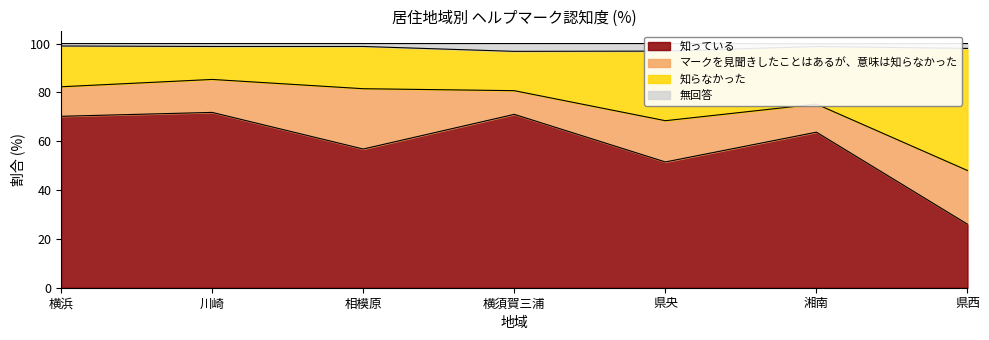

Where does the 知っている series first go above 63?

横浜